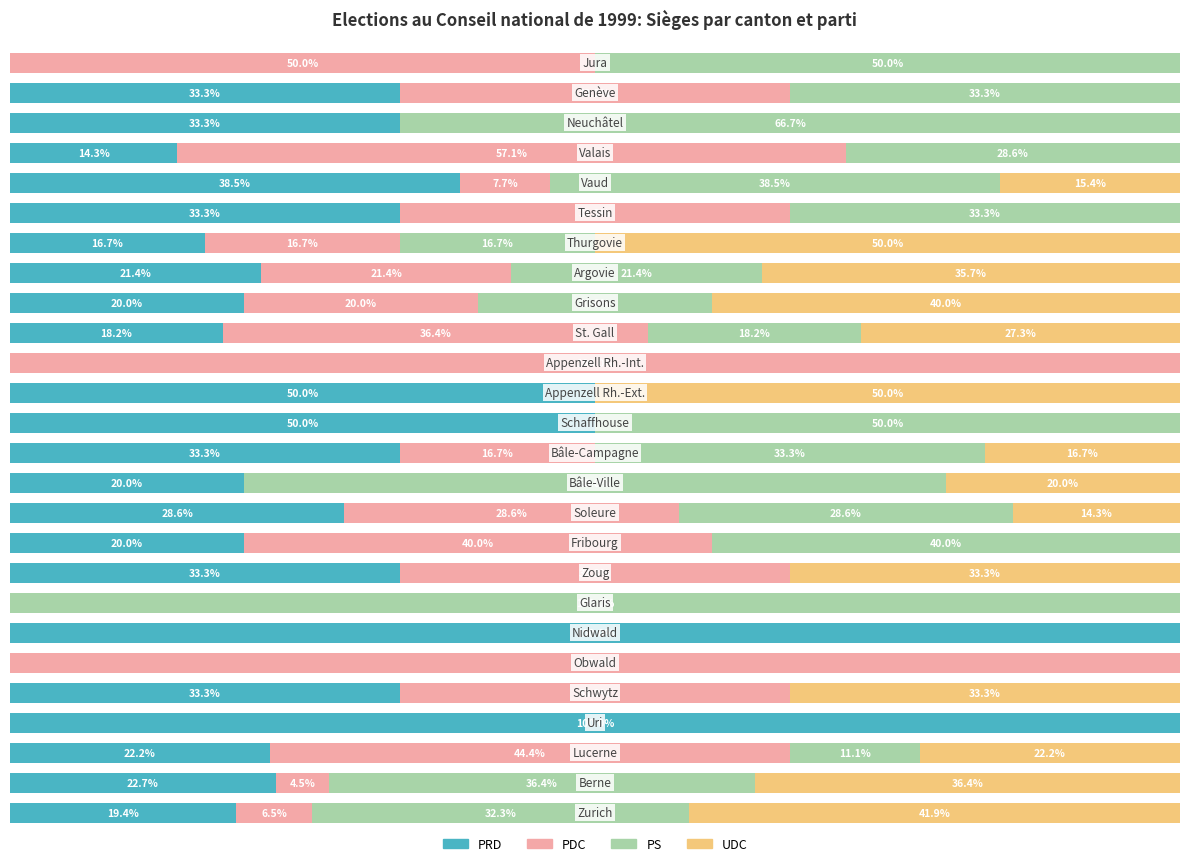

What are all the series names shown in the legend?

PRD, PDC, PS, UDC